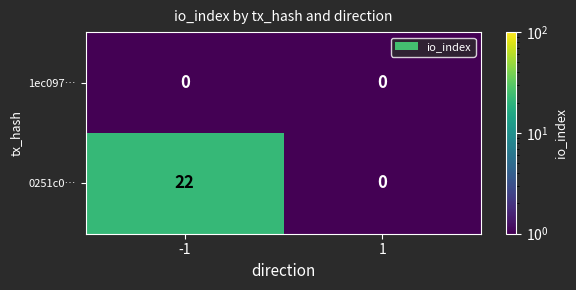

What is the maximum value for 0251c0…?

22